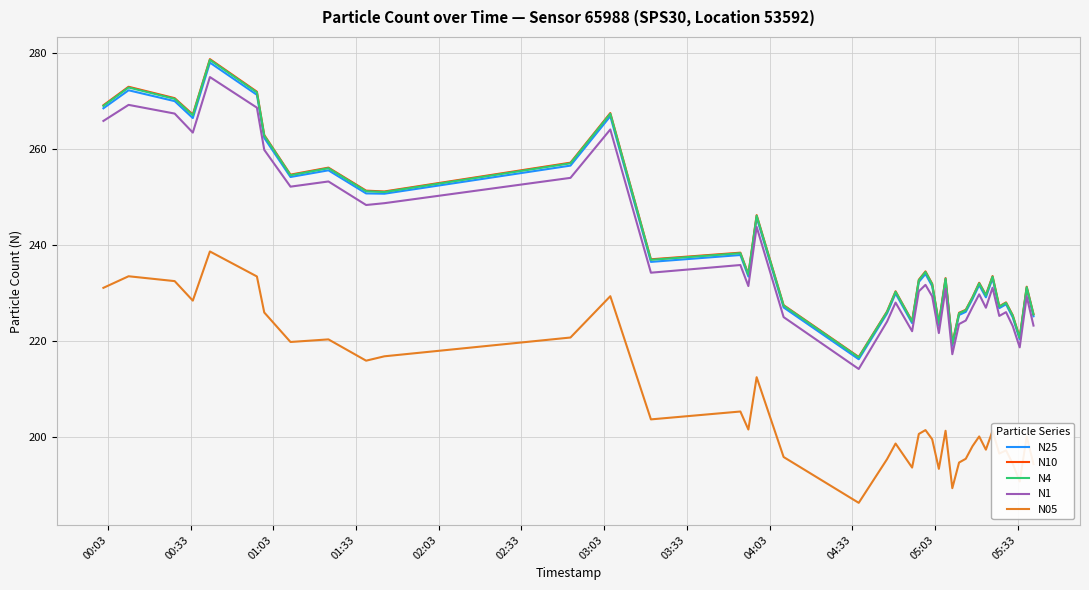

What is the minimum value shown in the chart?

186.3